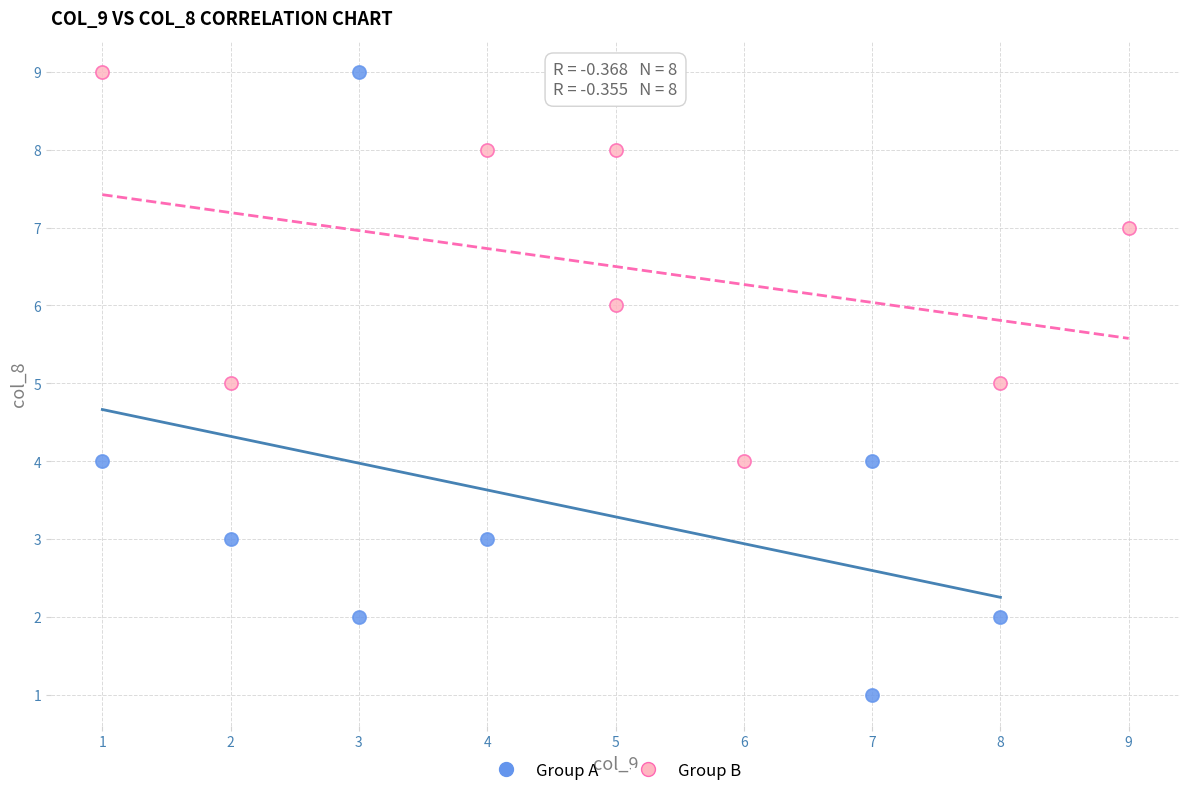

Which series has the largest Y range (max minus min)?

Group A